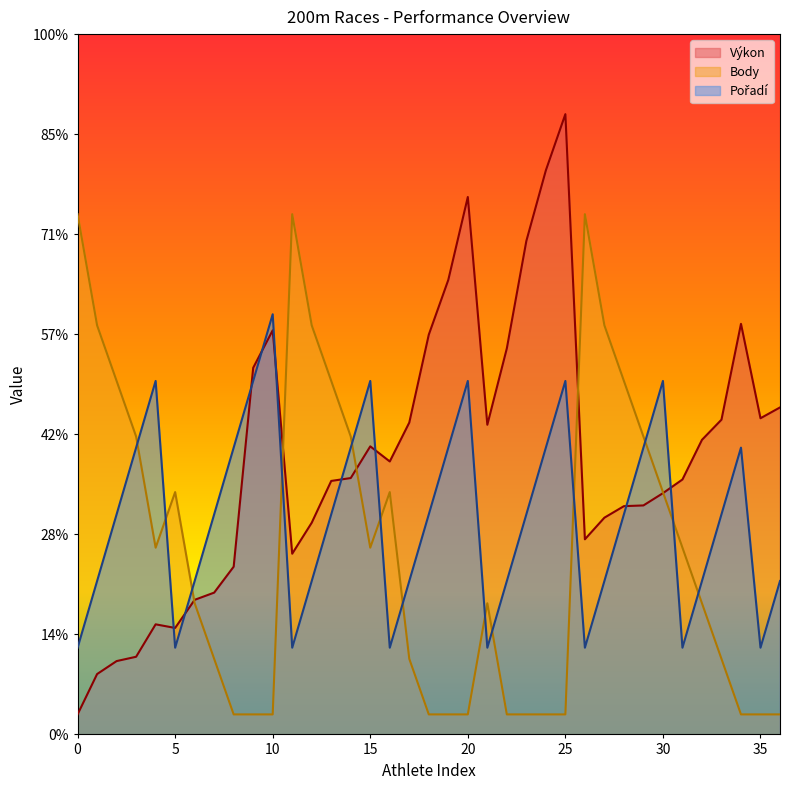

Reading left to right, extract all data points from this chart.

Výkon: 1.0	3.0	3.7	3.9	5.5	5.3	6.7	7.1	8.4	18.3	20.2	9.0	10.6	12.7	12.8	14.4	13.6	15.6	20.0	22.7	26.9	15.5	19.3	24.7	28.2	31.0	9.8	10.8	11.4	11.4	12.1	12.7	14.7	15.7	20.5	15.8	16.3
Body: 26.0	20.4	17.7	14.9	9.3	12.1	6.6	3.8	1.0	1.0	1.0	26.0	20.4	17.7	14.9	9.3	12.1	3.8	1.0	1.0	1.0	6.6	1.0	1.0	1.0	1.0	26.0	20.4	17.7	14.9	12.1	9.3	6.6	3.8	1.0	1.0	1.0
Pořadí: 4.3	7.7	11.0	14.3	17.7	4.3	7.7	11.0	14.3	17.7	21.0	4.3	7.7	11.0	14.3	17.7	4.3	7.7	11.0	14.3	17.7	4.3	7.7	11.0	14.3	17.7	4.3	7.7	11.0	14.3	17.7	4.3	7.7	11.0	14.3	4.3	7.7